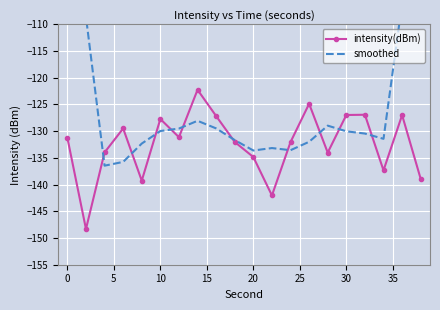

What is the greatest value displayed?

-80.7